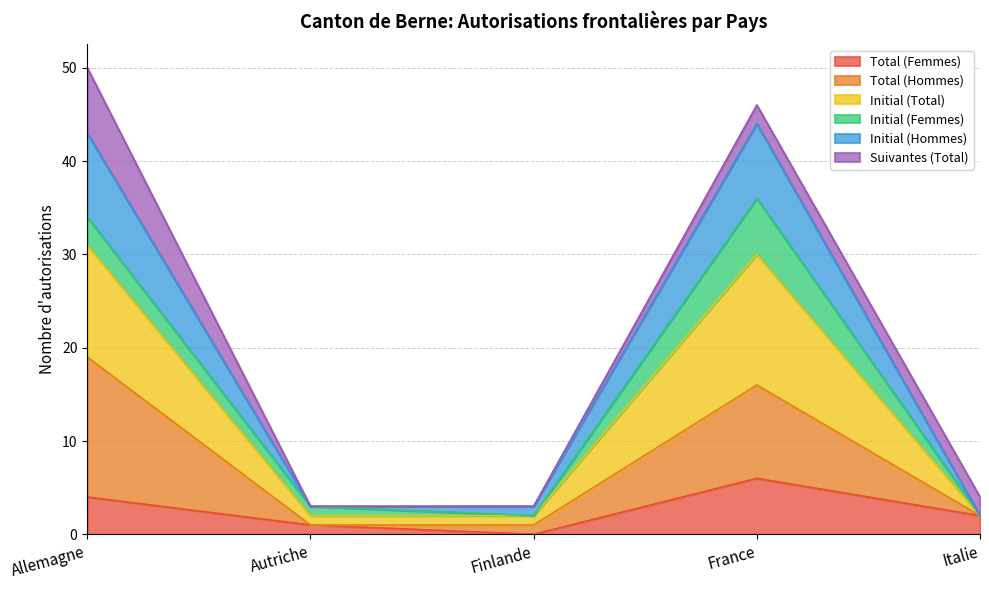

What is the highest value of the Total (Femmes) series?

6